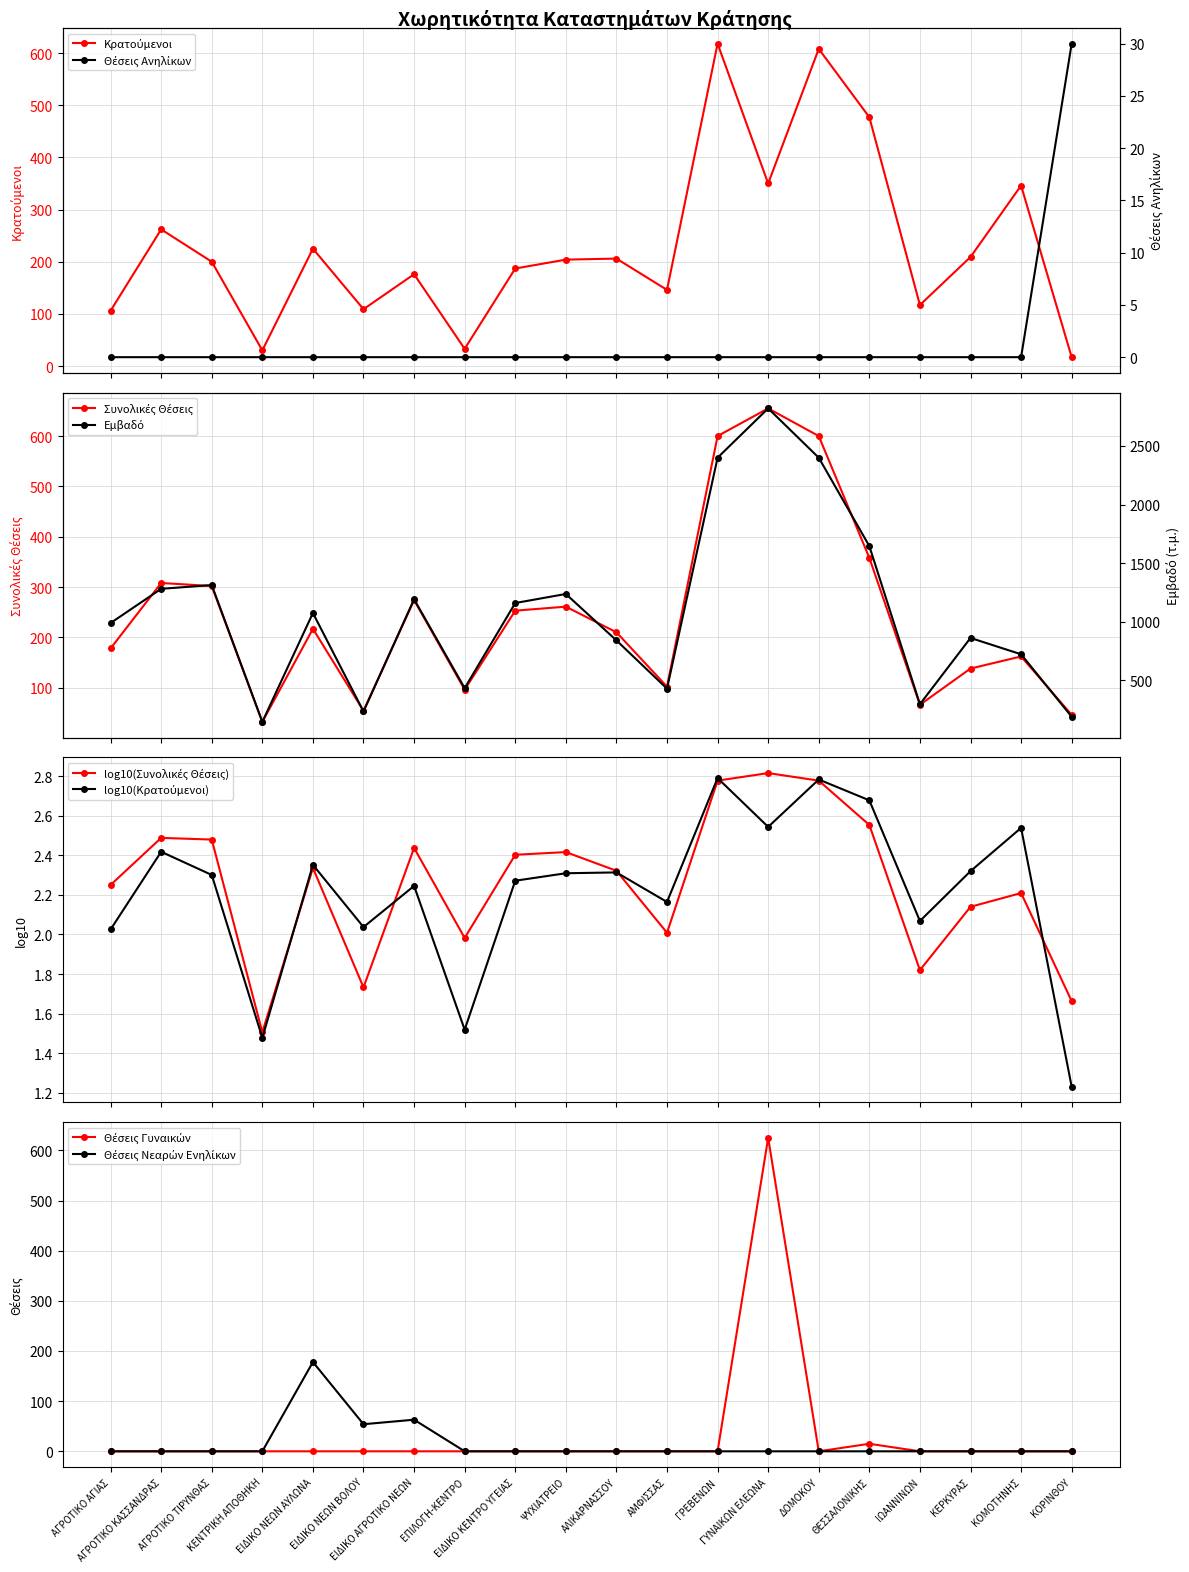

Between ΕΠΙΛΟΓΗ-ΚΕΝΤΡΟ and ΓΡΕΒΕΝΩΝ, which series saw the biggest shift?

Εμβαδό